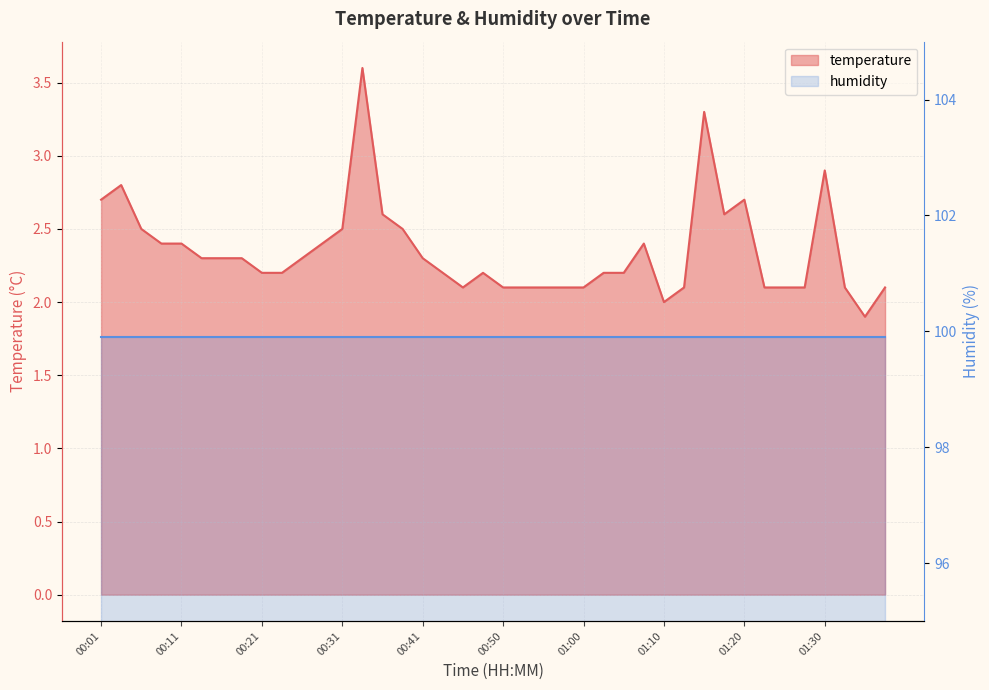

True or false: the data shows 2.4 at 01:08.

True